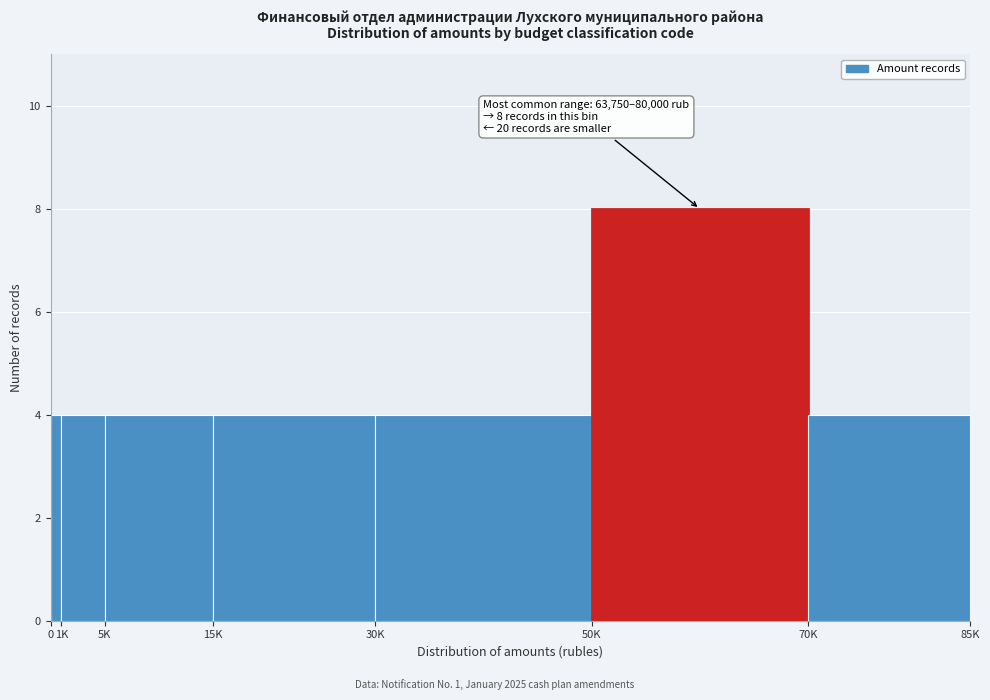

Reading right to left, list all the values displayed in this chart.

70K=4	50K=8	30K=4	15K=4	5K=4	1K=4	0=4